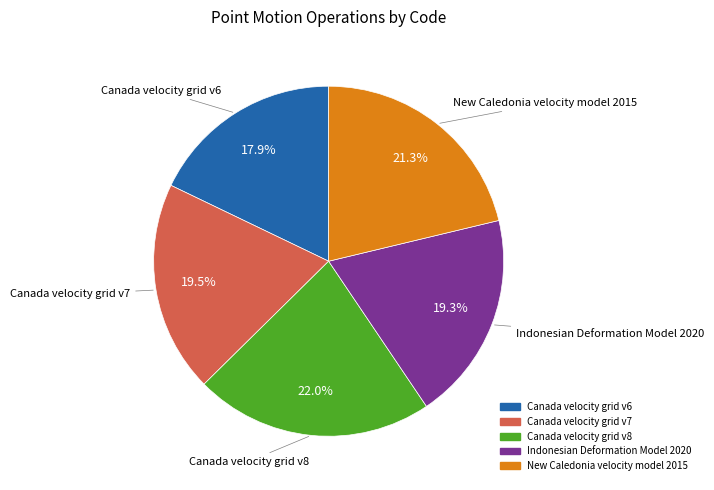

To the nearest percent, what is the average slice percentage?

20%